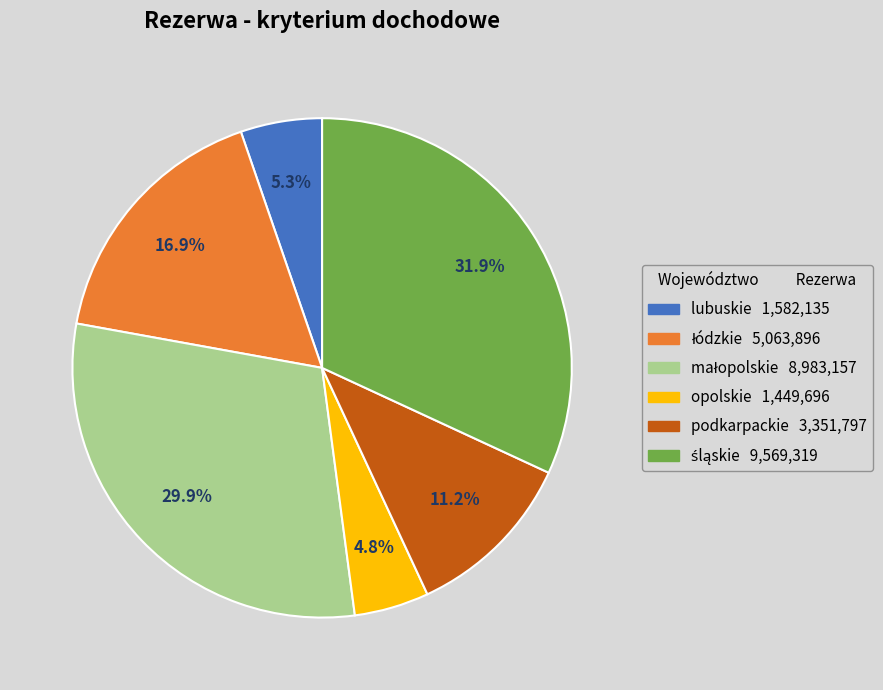

How much of the chart is everything except opolskie?

95.2%